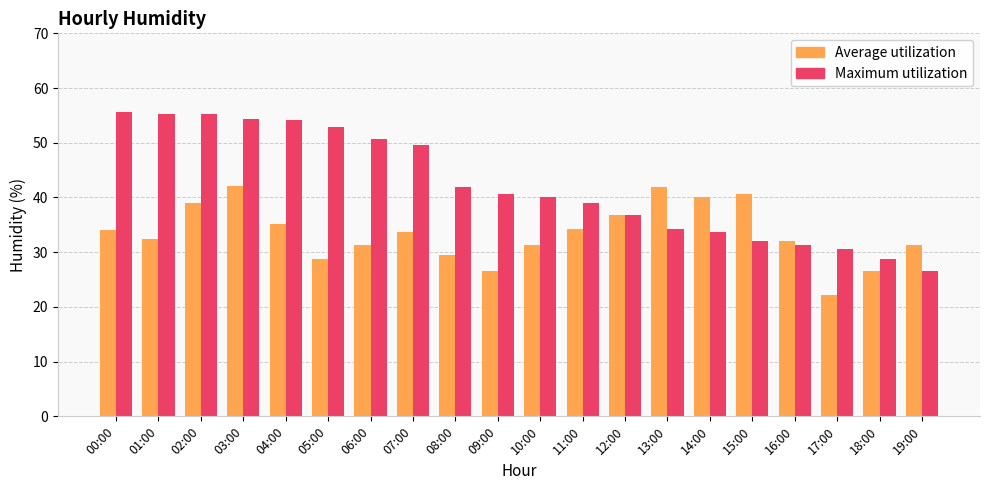

What are all the series names shown in the legend?

Average utilization, Maximum utilization